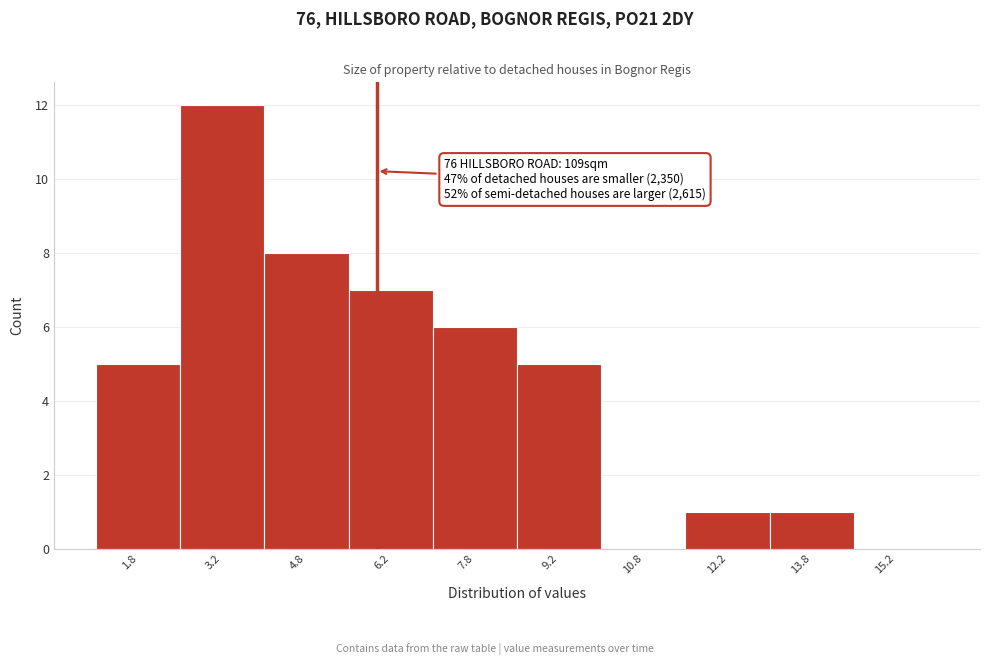

Which range on the x-axis has the tallest bar?

2.5 to 4.0